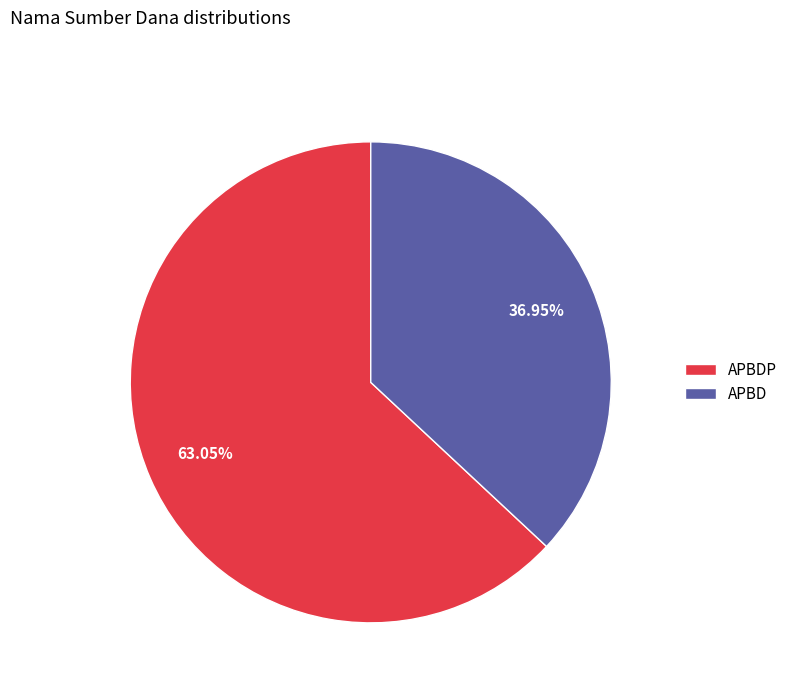

Count the number of slices in the pie.

2